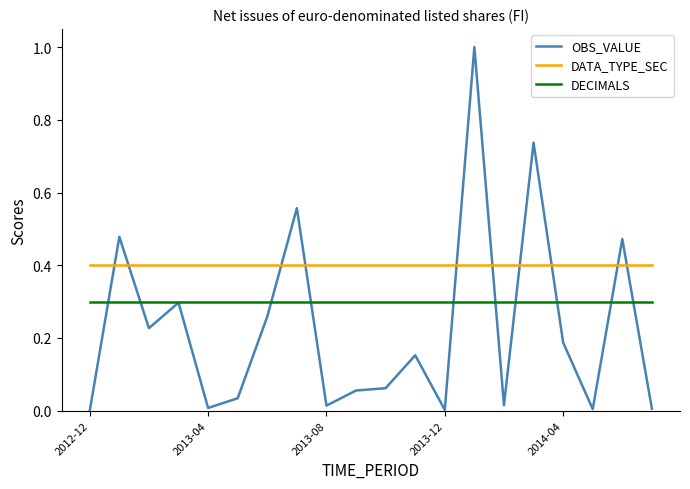

True or false: DECIMALS and OBS_VALUE intersect in this chart.

True